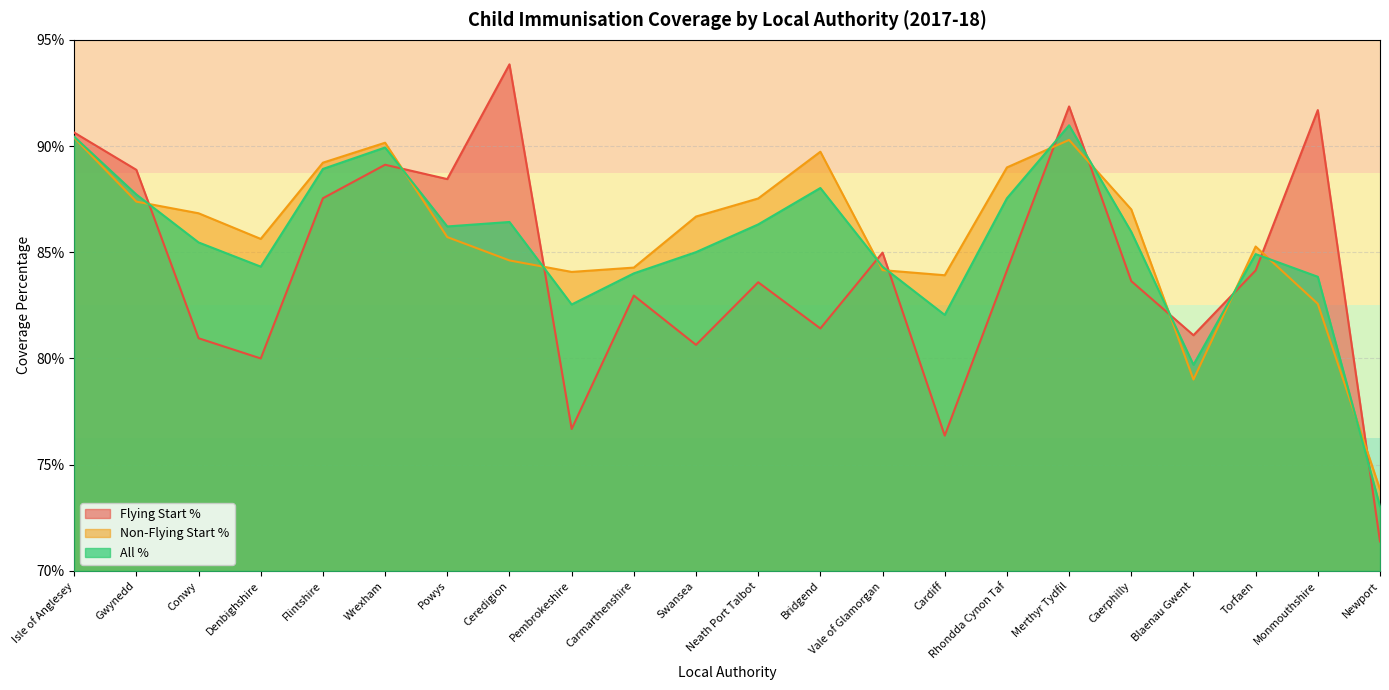

Does the chart display data point markers on the line(s)?

No